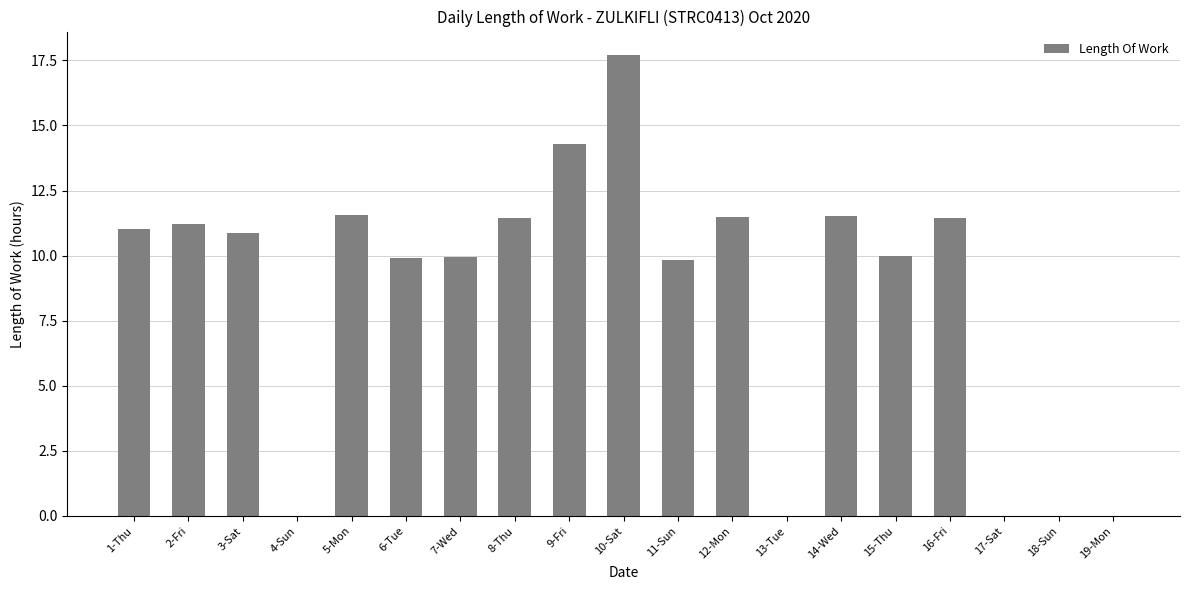

The chart shows a value of 11.0 at 1-Thu. True or false?

True